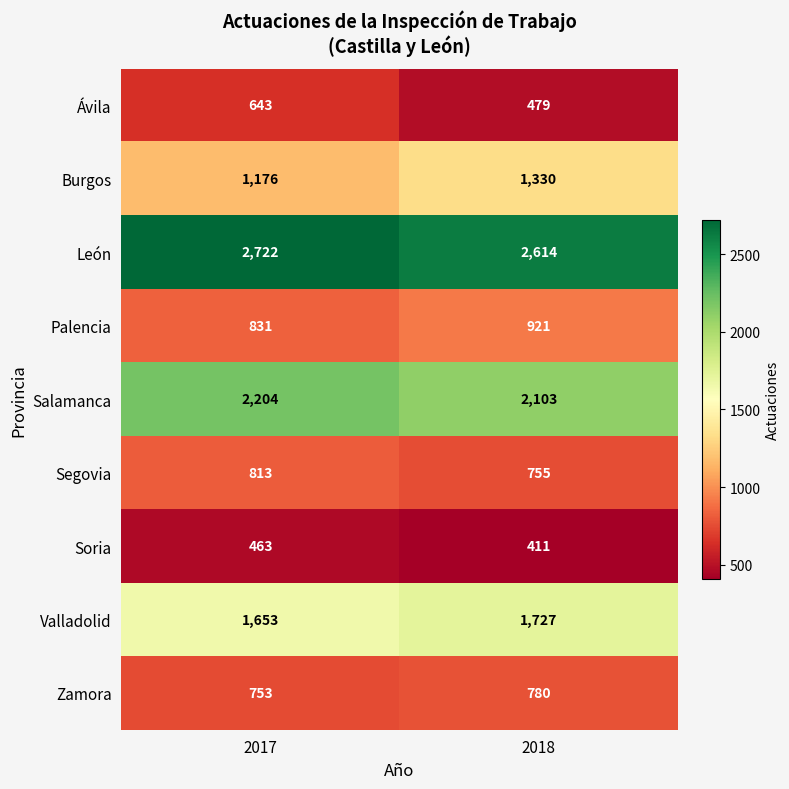

What is the maximum value shown in the chart?

2722